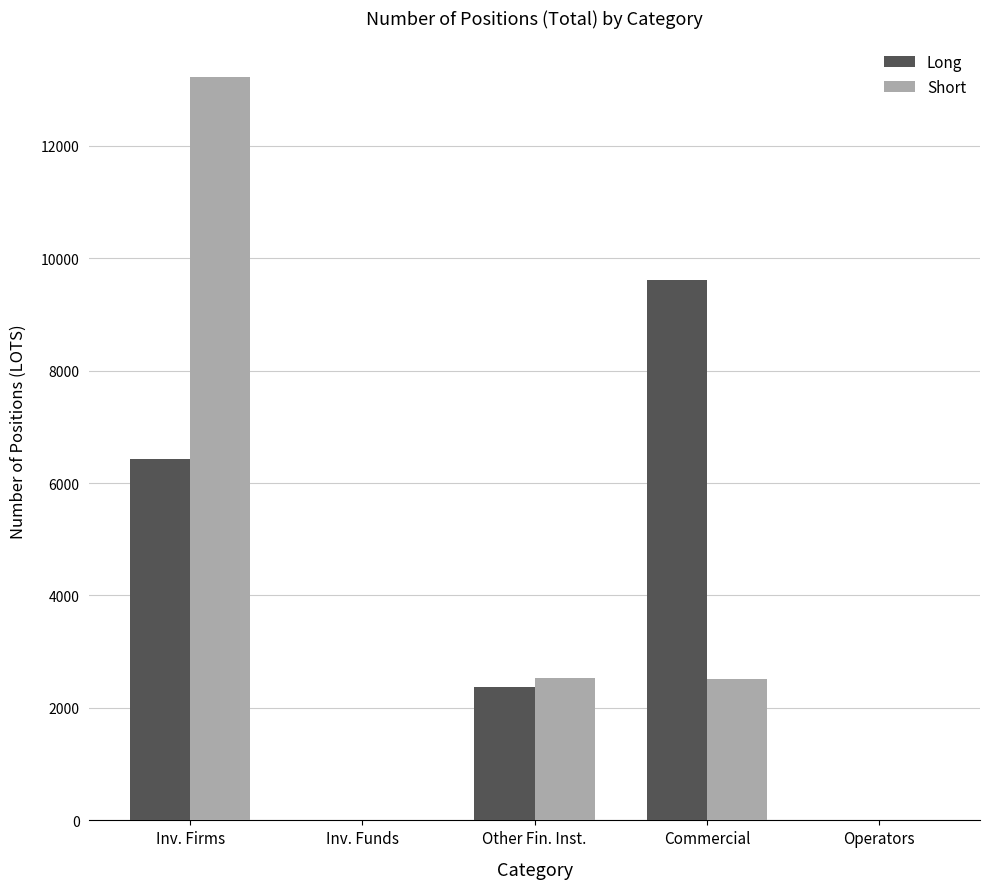

What are all the series names shown in the legend?

Long, Short